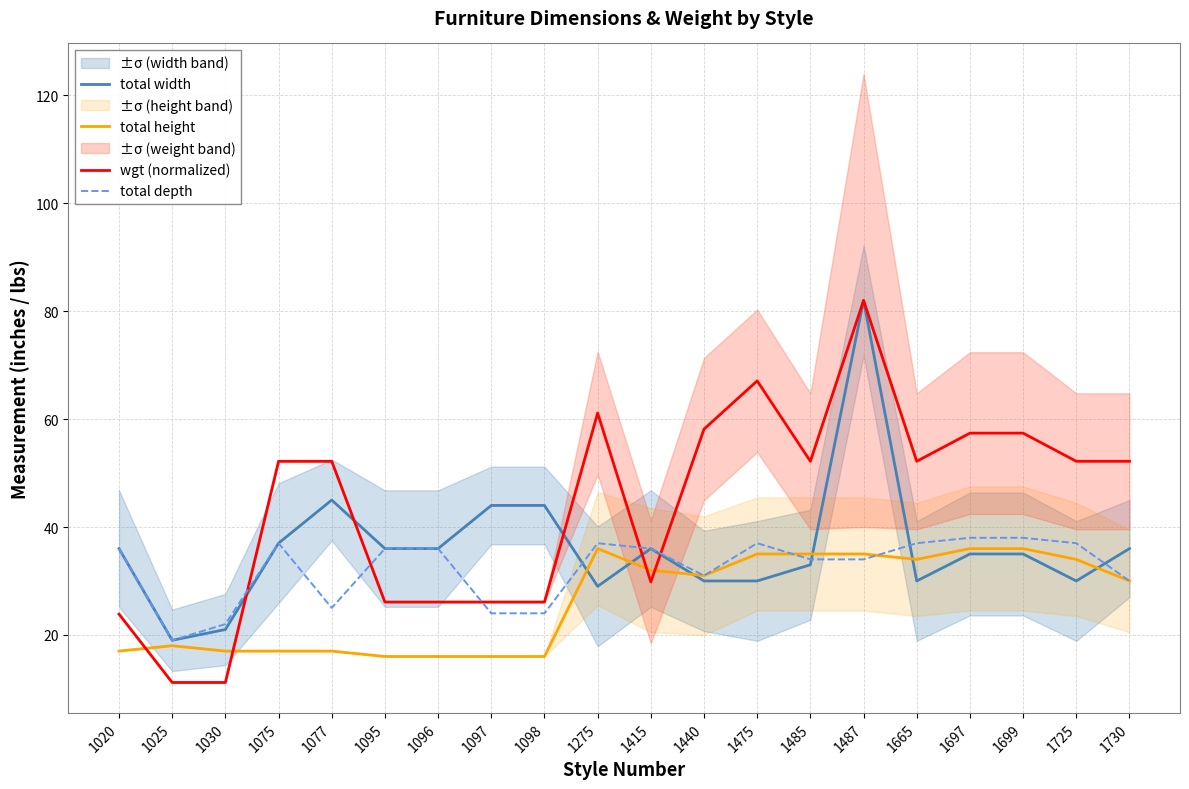

How many categories are shown in the chart?

20